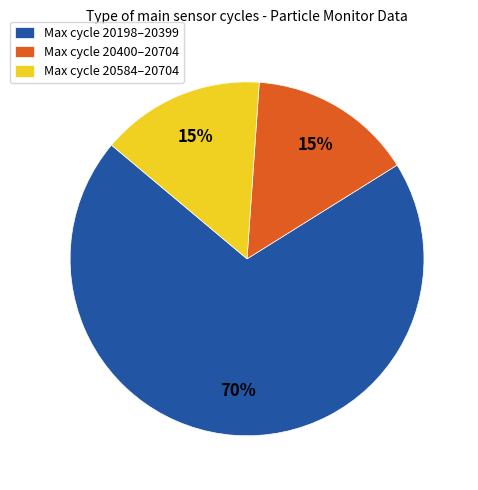

Combined, do Max cycle 20400–20704 and Max cycle 20198–20399 account for over 50%?

Yes